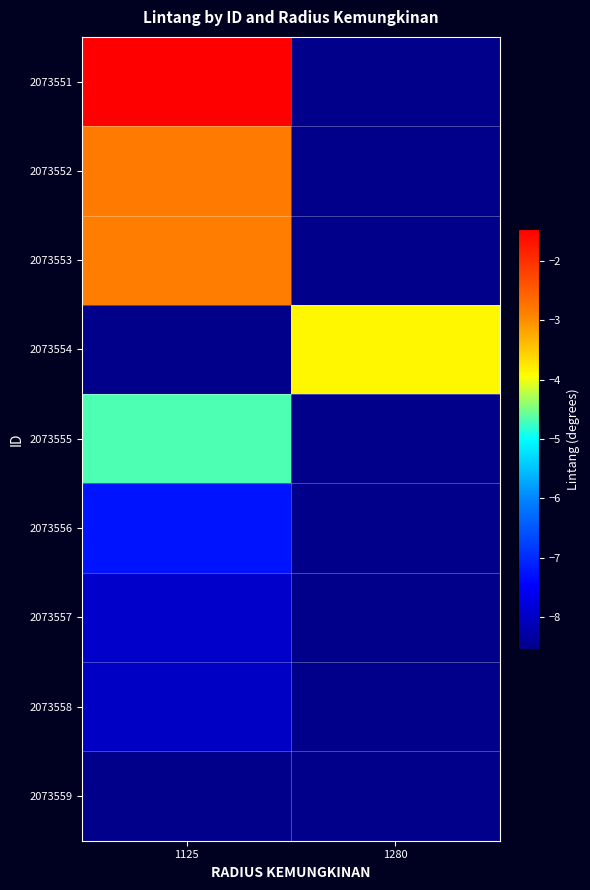

List the labels in order of 2073551 value, largest first.

1125, 1280